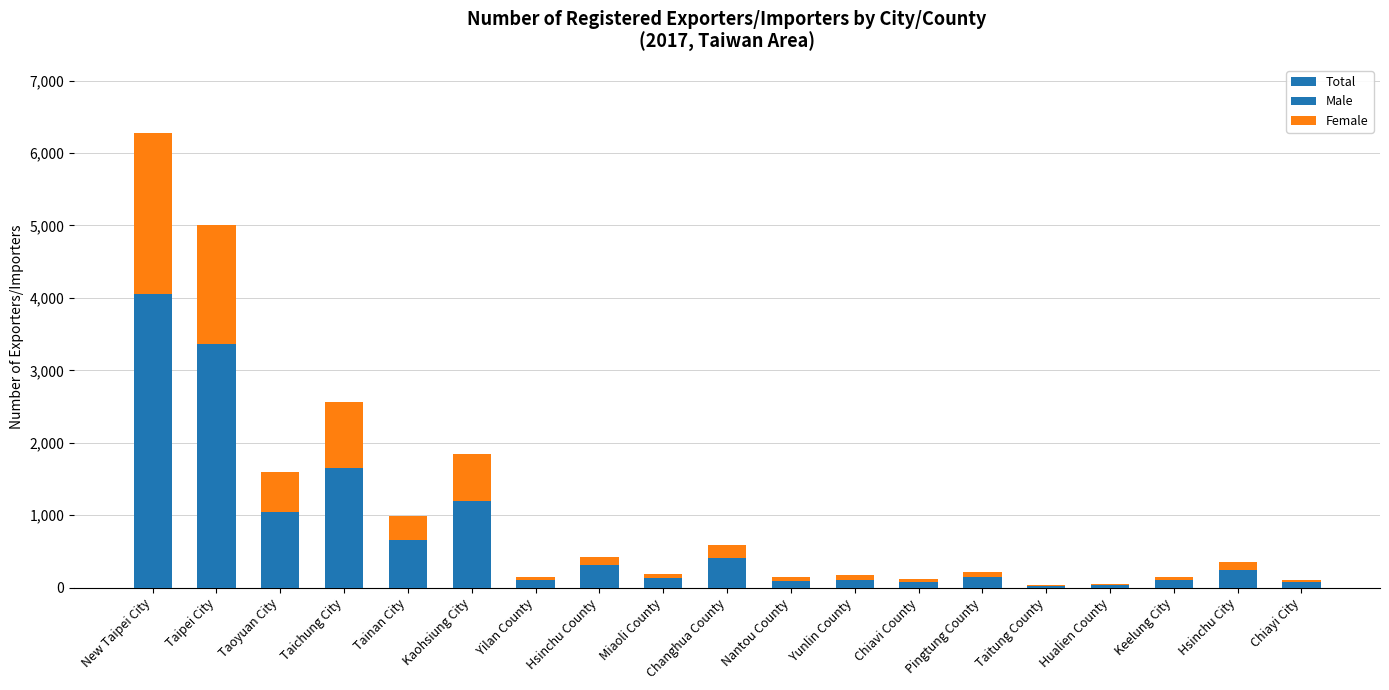

The Female series shows 121 at Hsinchu County. True or false?

True